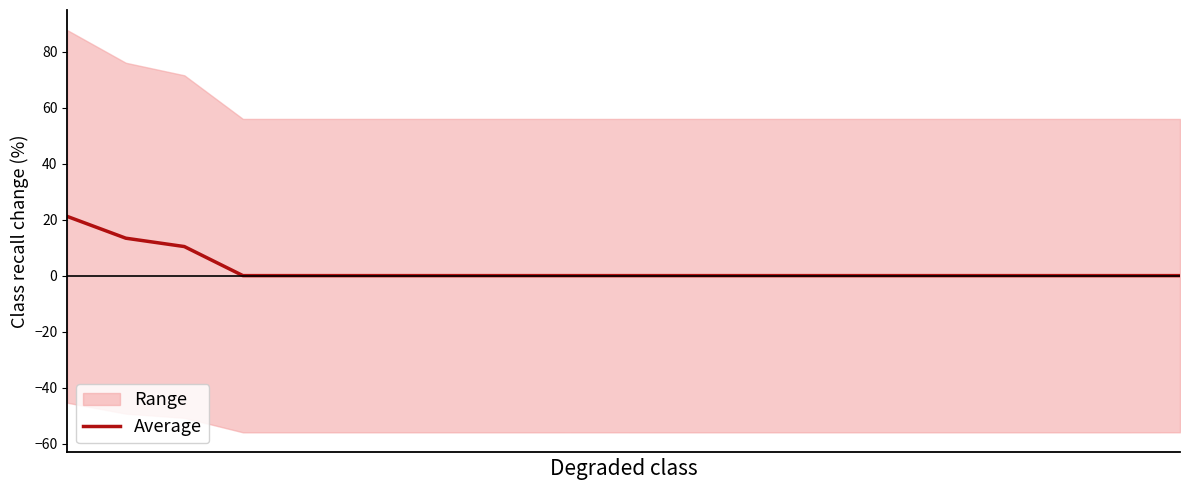

Reading left to right, extract all data points from this chart.

0=21.2	1=13.4	2=10.4	3=0.0	4=0.0	5=0.0	6=0.0	7=0.0	8=0.0	9=0.0	10=0.0	11=0.0	12=0.0	13=0.0	14=0.0	15=0.0	16=0.0	17=0.0	18=0.0	19=0.0